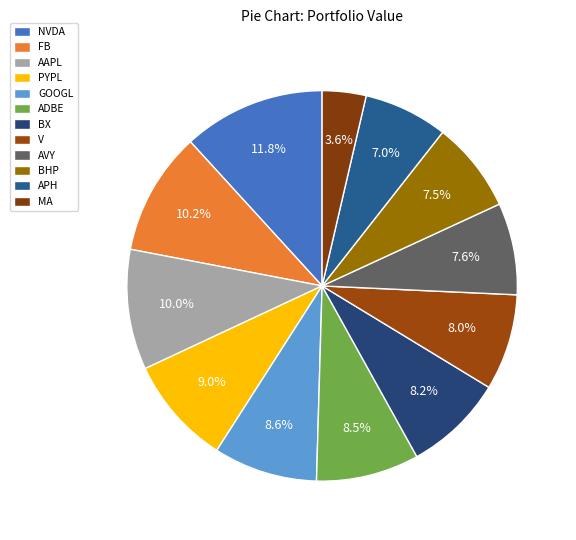

How many segments does this pie chart have?

12